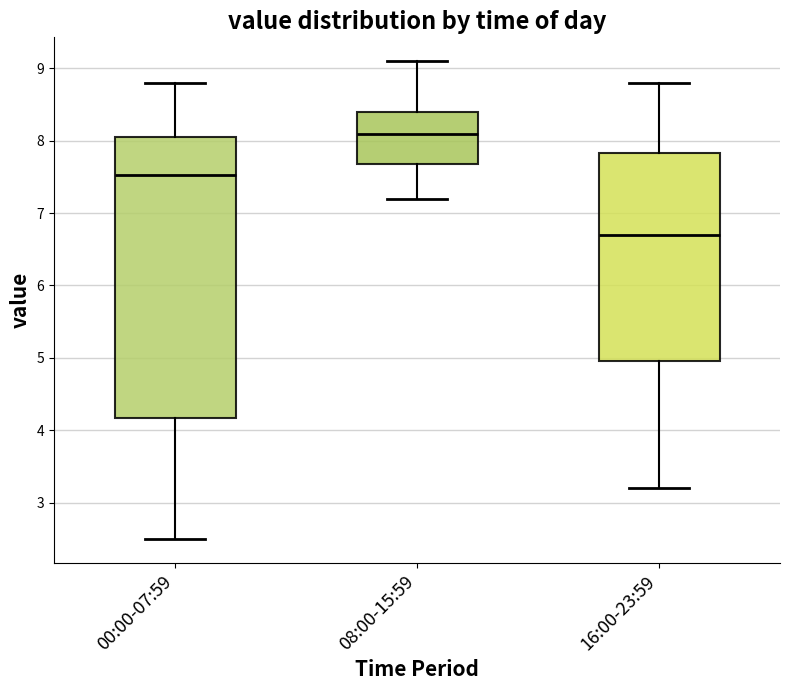

Reading left to right, read every box against the y-axis: the position of its median line, the range the box covers, and the ends of its whiskers. The values are not printed on the chart, so give them approximately, as read against the axis.

00:00-07:59: median 7.5, box 4.2 to 8.1, whiskers 2.5 to 8.8
08:00-15:59: median 8.1, box 7.7 to 8.4, whiskers 7.2 to 9.1
16:00-23:59: median 6.7, box 5.0 to 7.8, whiskers 3.2 to 8.8